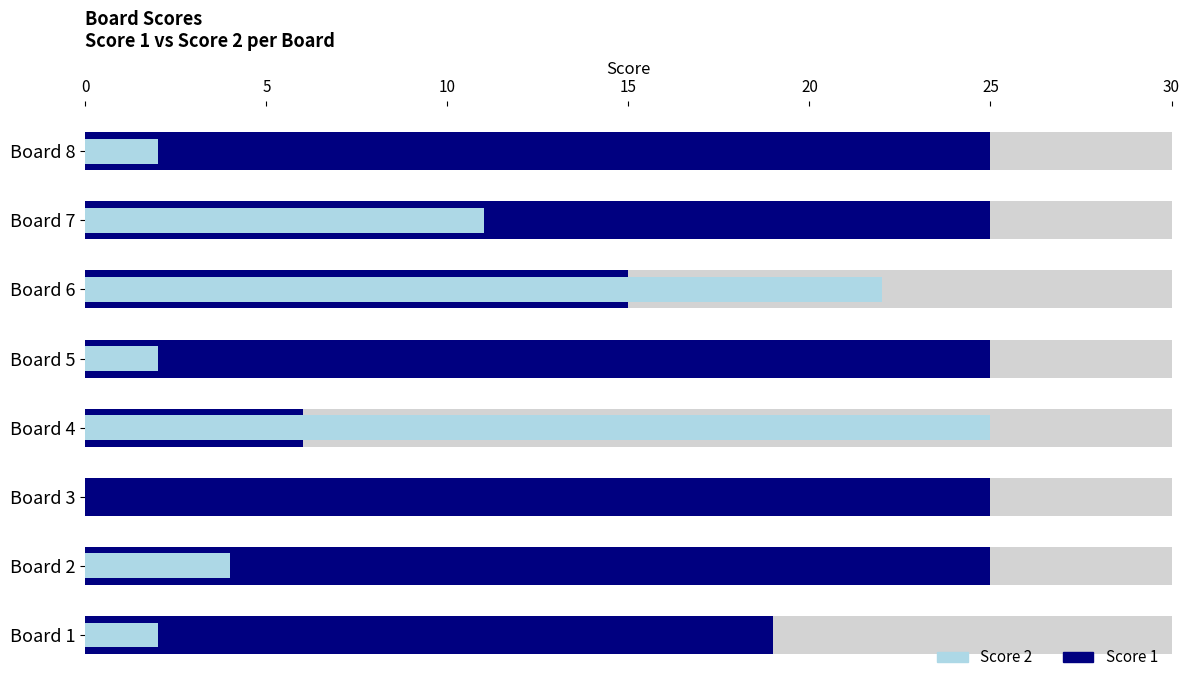

Reading left to right, extract all data points from this chart.

Score 1: 19	25	25	6	25	15	25	25
Score 2: 2	4	0	25	2	22	11	2